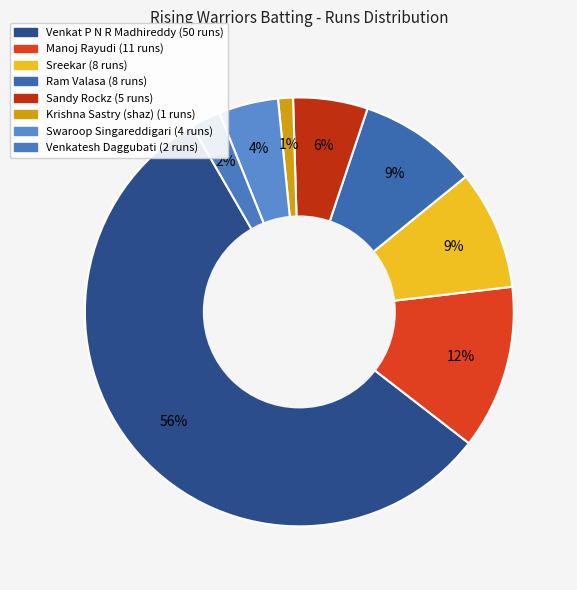

Count the number of slices in the pie.

8